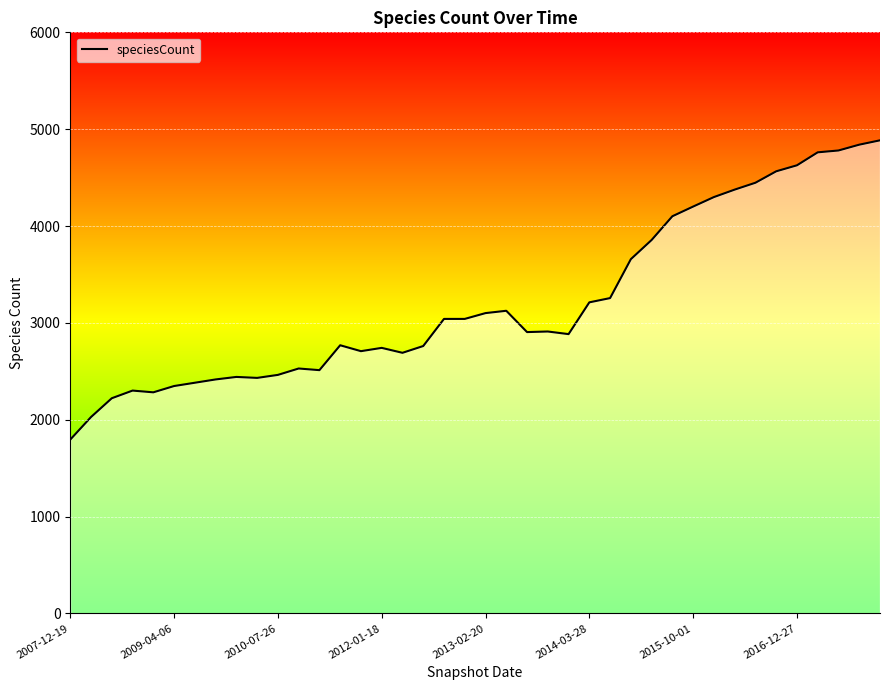

What is the greatest value displayed?

4885